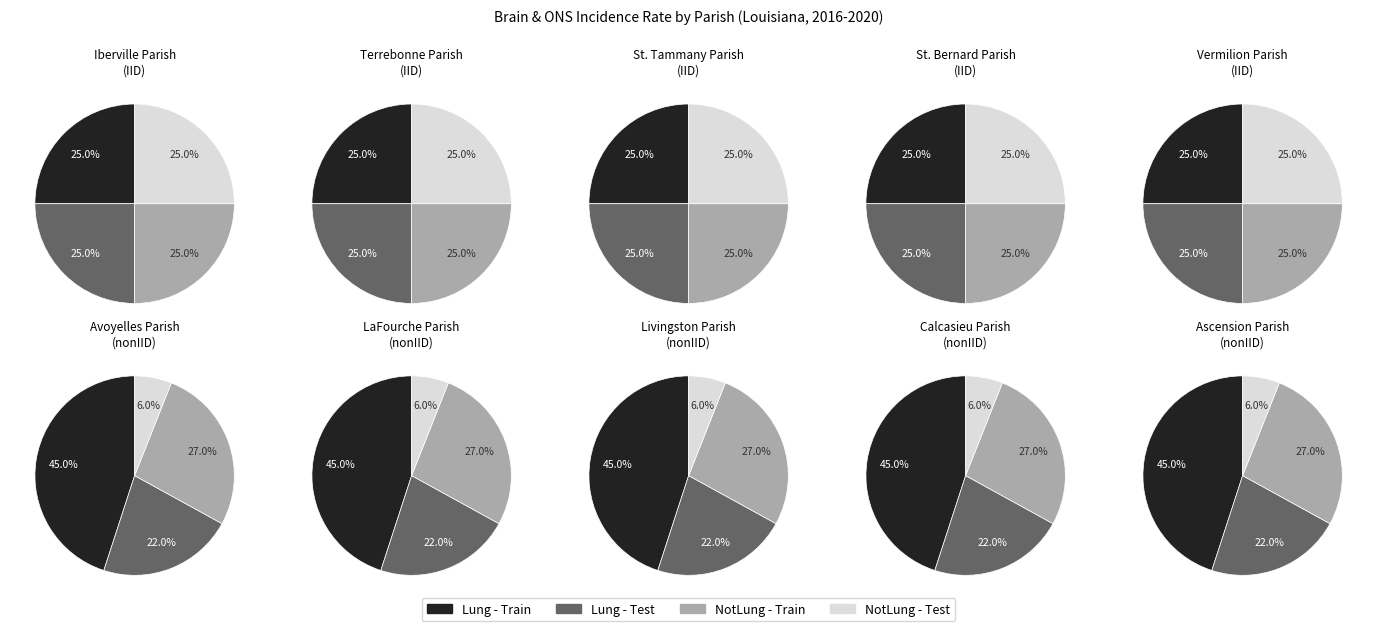

Does St. Tammany Parish account for over 50% of the chart?

No